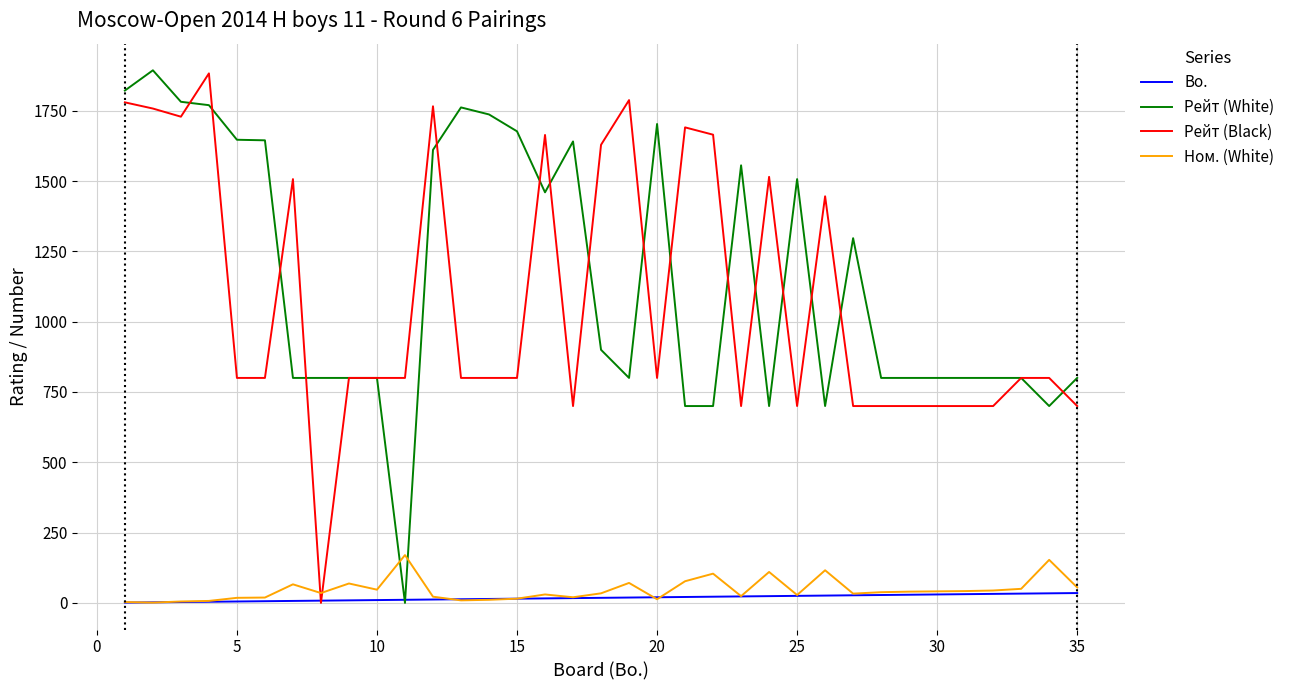

How many times do Ном. (White) and Рейт (White) cross each other?

2